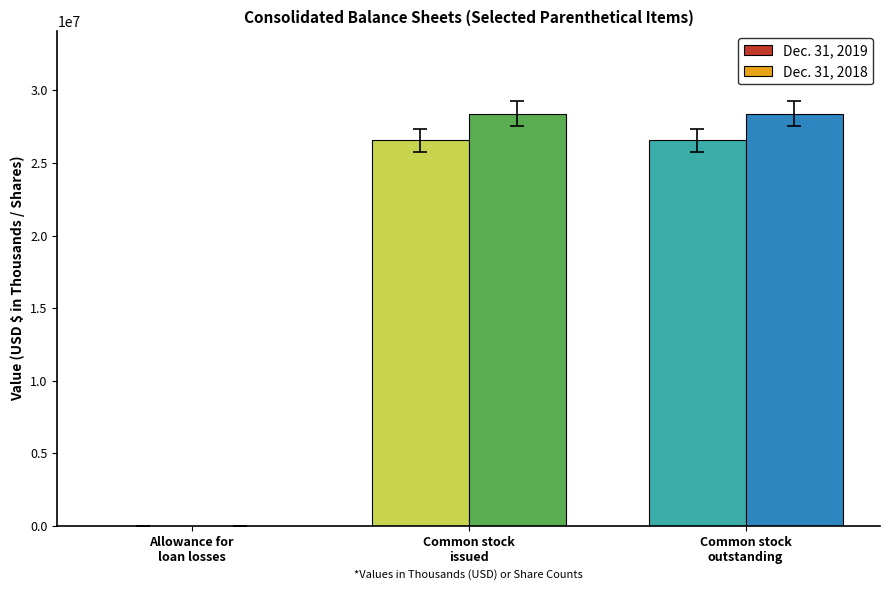

How many groups of bars are there?

3